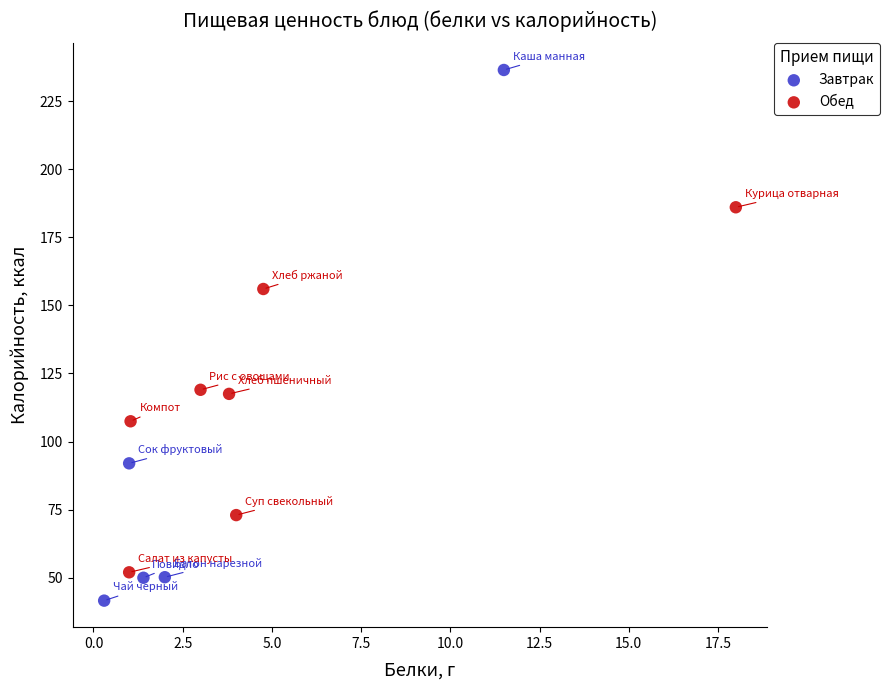

Which series reaches the maximum Y coordinate?

Завтрак